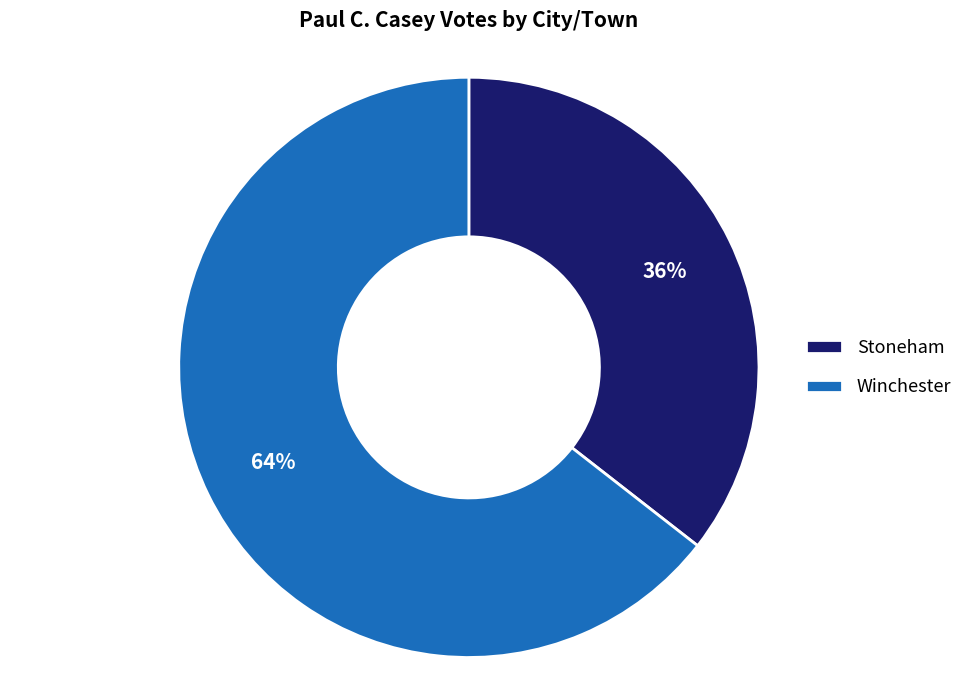

Between Winchester and Stoneham, which is larger?

Winchester